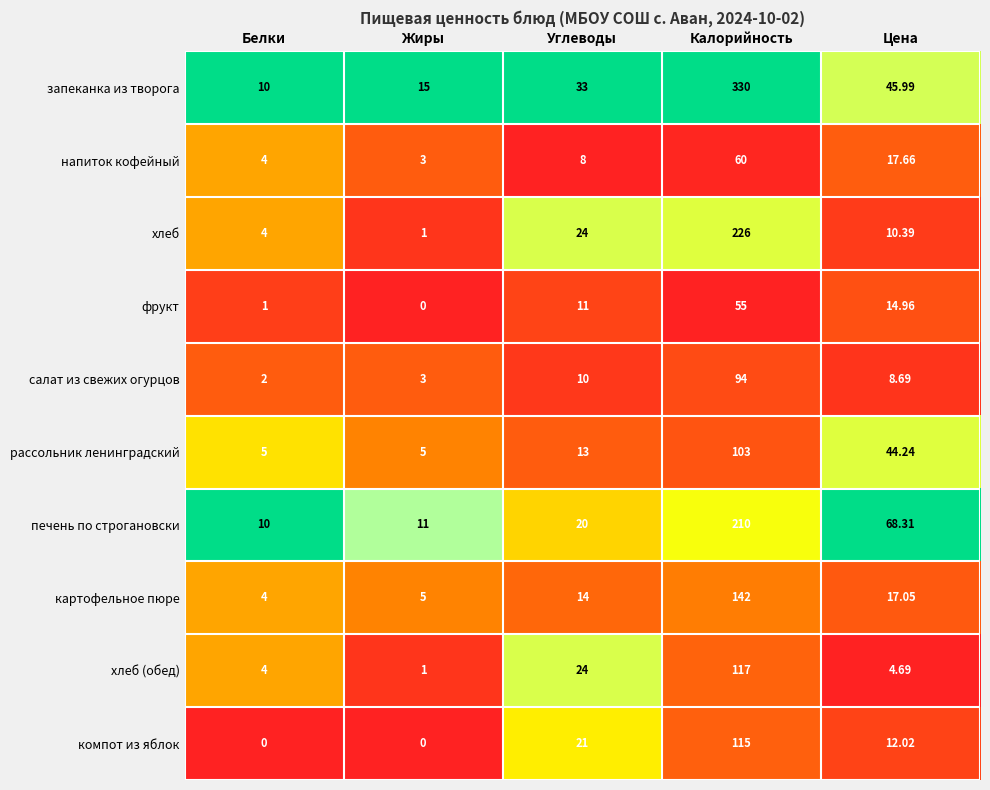

Between Жиры and Цена, which series saw the biggest shift?

печень по строгановски